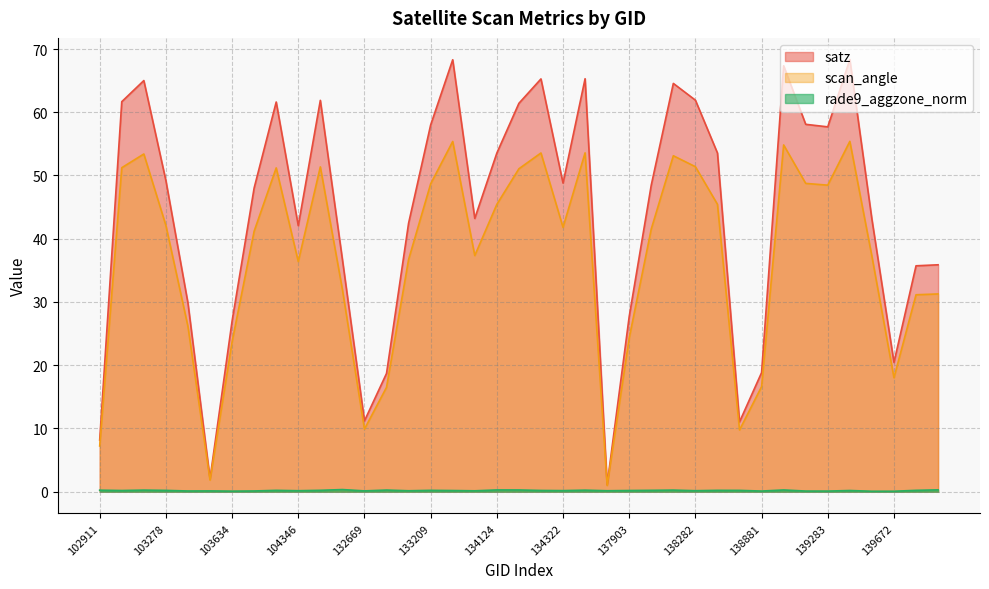

What are all the series names shown in the legend?

satz, scan_angle, rade9_aggzone_norm